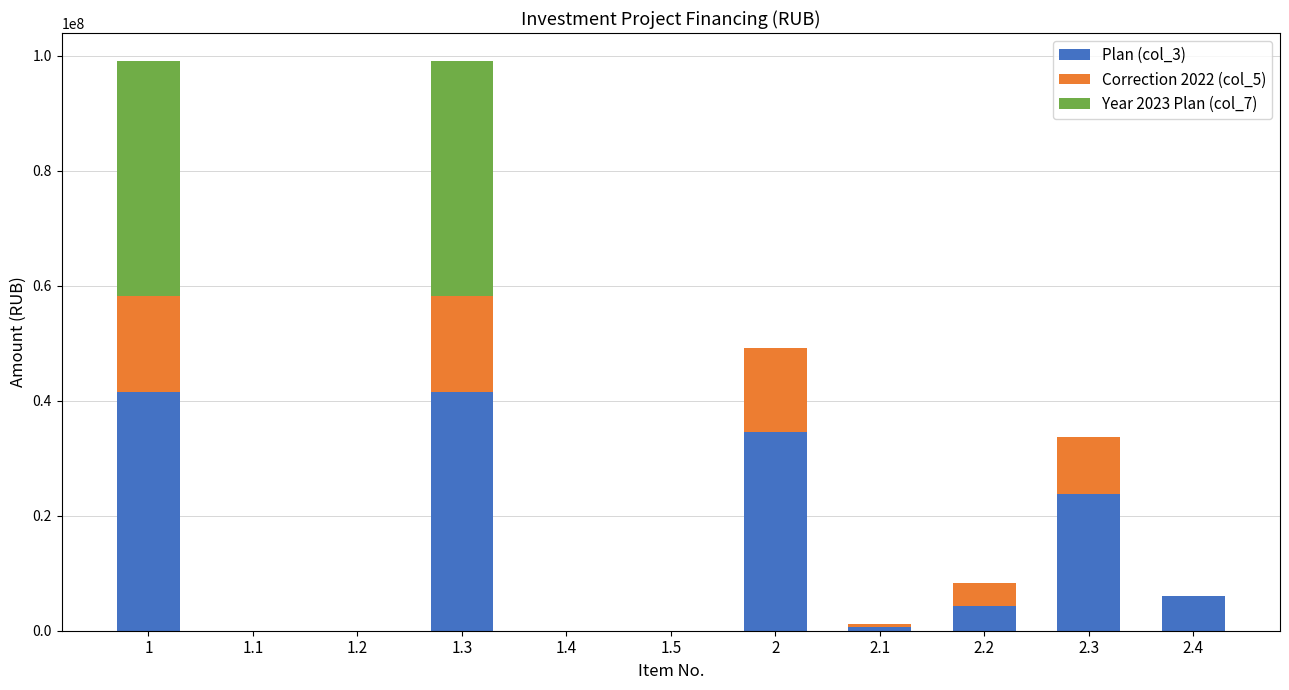

Between 1.5 and 2.3, which series saw the biggest shift?

Plan (col_3)